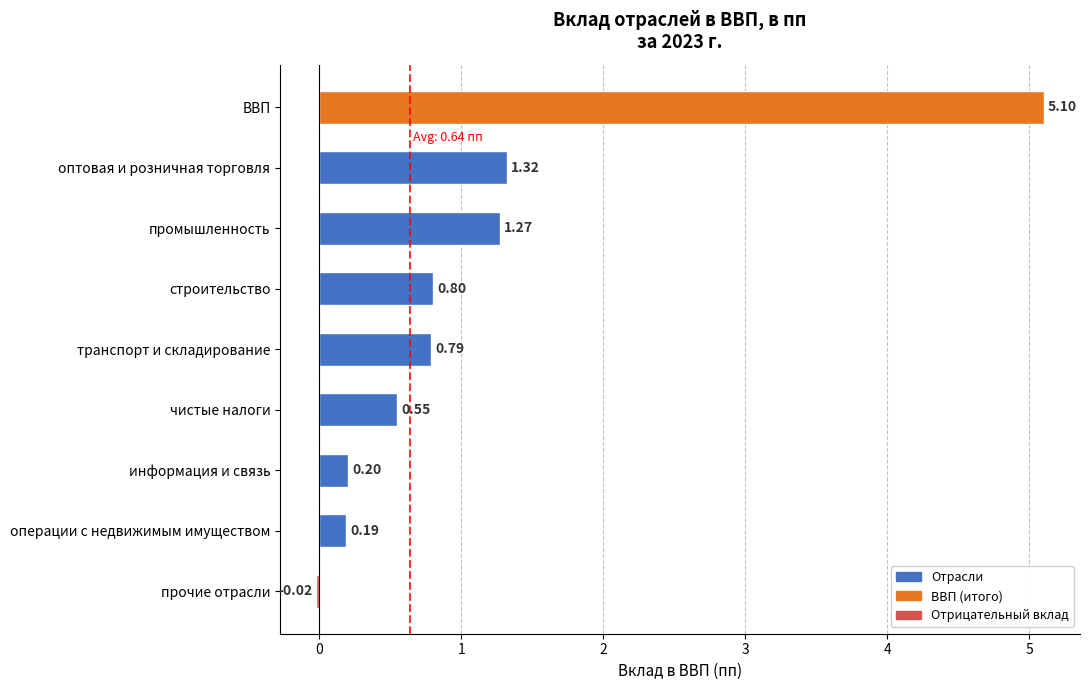

At which label is the value closest to 2?

оптовая и розничная торговля